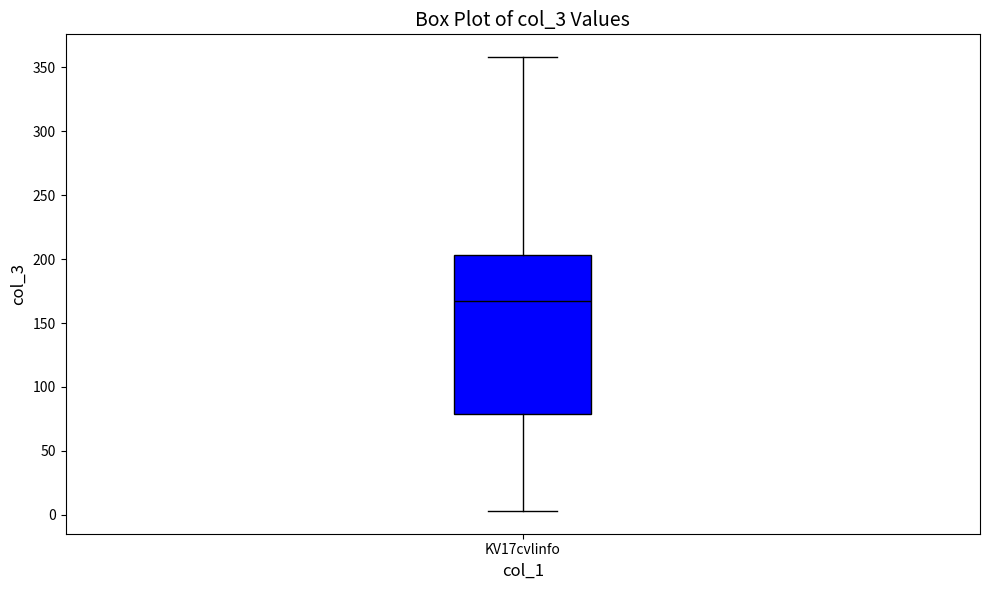

Transcribe this box plot: give where the median line is, the range the box spans, and where the two whiskers end, as read against the y-axis. The values are not printed on the chart, so give them approximately, as read against the axis.

median 165, box 80 to 205, whiskers 5 to 360